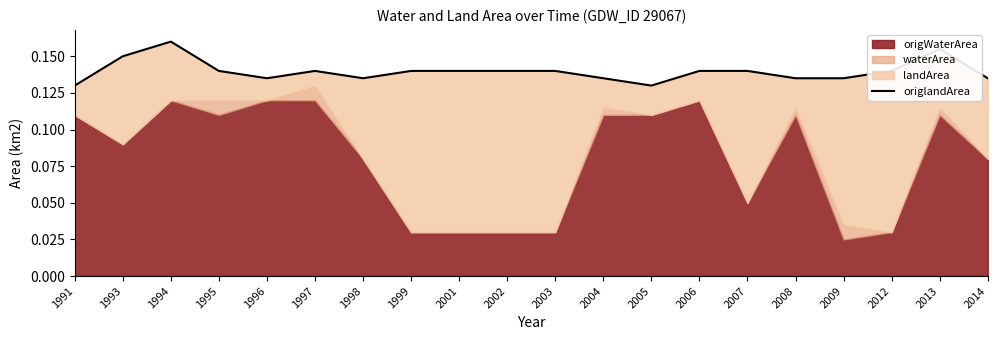

How many points are lower than both their immediate neighbors (excluding endpoints)?

3